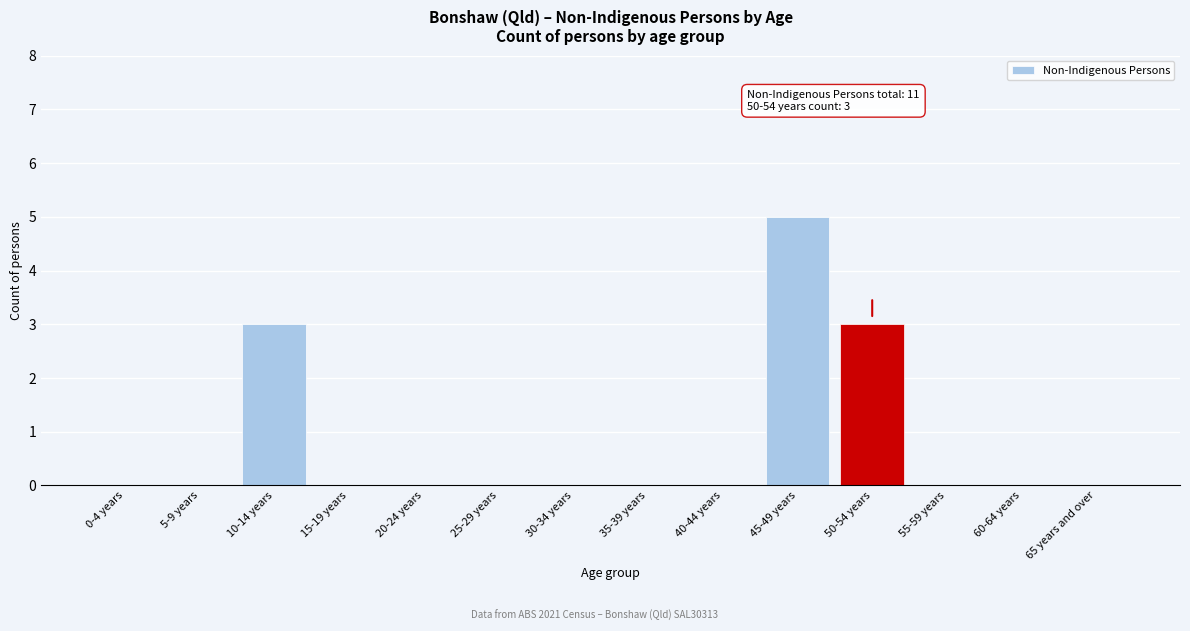

Reading left to right, extract all data points from this chart.

0-4 years=0	5-9 years=0	10-14 years=3	15-19 years=0	20-24 years=0	25-29 years=0	30-34 years=0	35-39 years=0	40-44 years=0	45-49 years=5	50-54 years=3	55-59 years=0	60-64 years=0	65 years and over=0